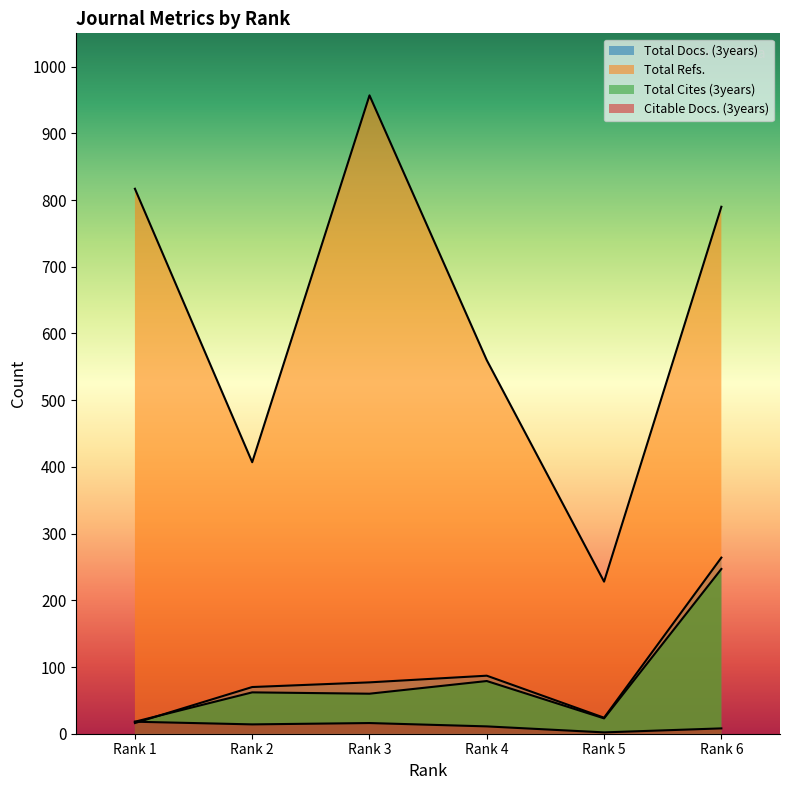

Which series has the largest range (max minus min)?

Total Refs.